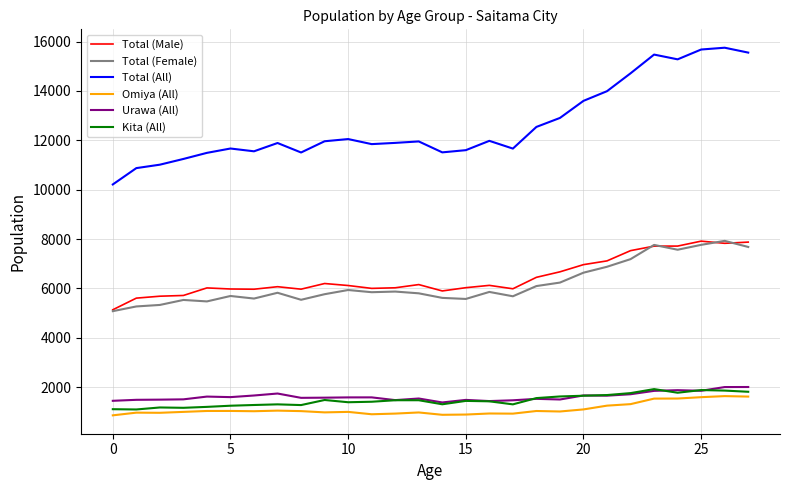

True or false: Urawa (All) has more than 0 interior local peaks.

True